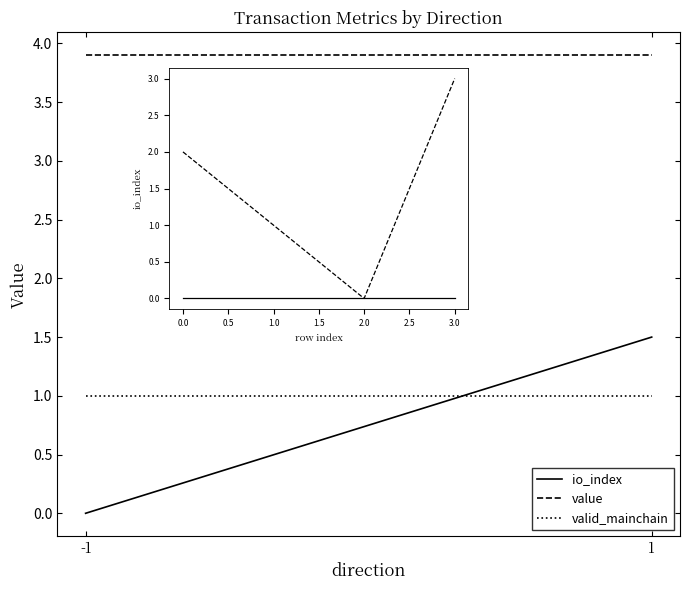

What are all the series names shown in the legend?

io_index, value, valid_mainchain